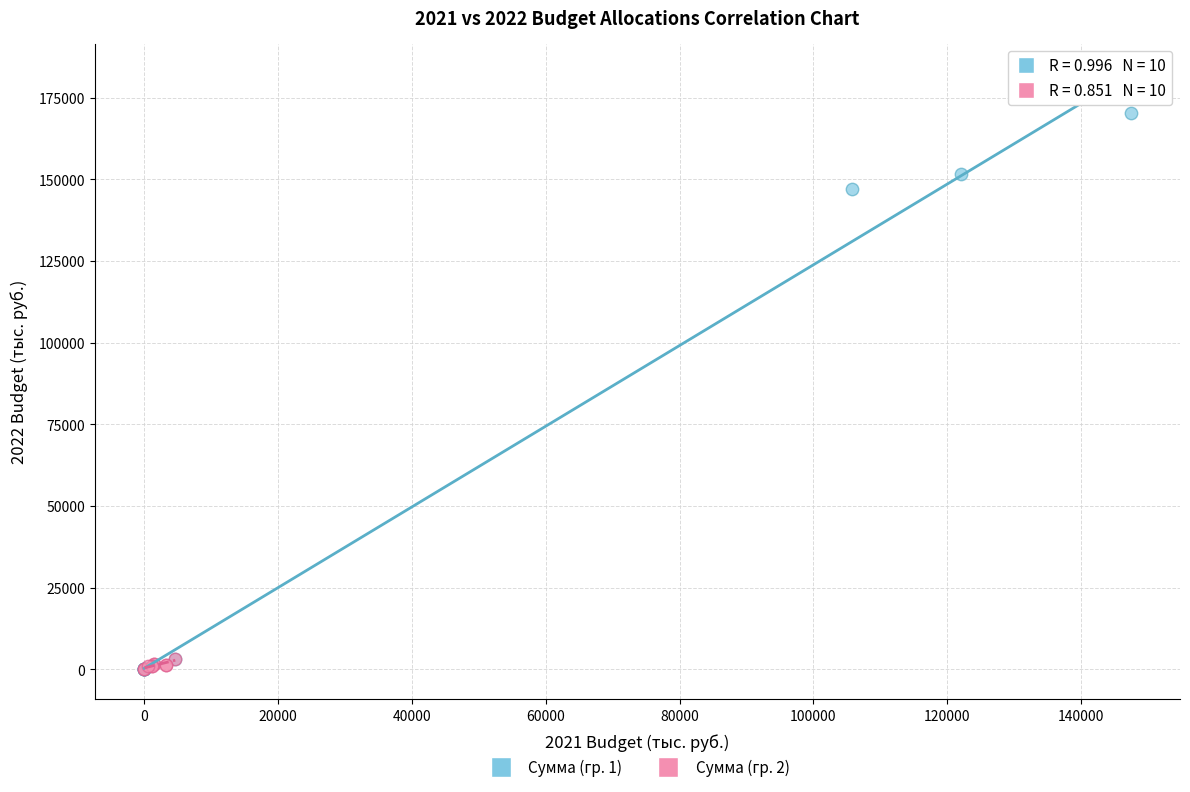

What are all the series names shown in the legend?

Сумма (гр. 1), Сумма (гр. 2)